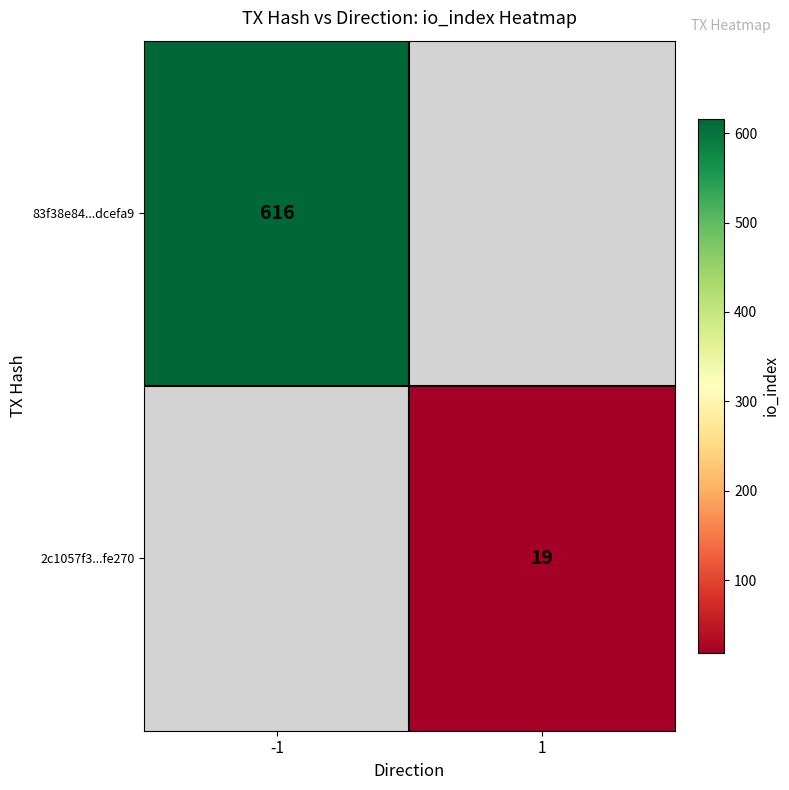

The value of 2c1057f3...fe270 at 1 is 19. True or false?

True